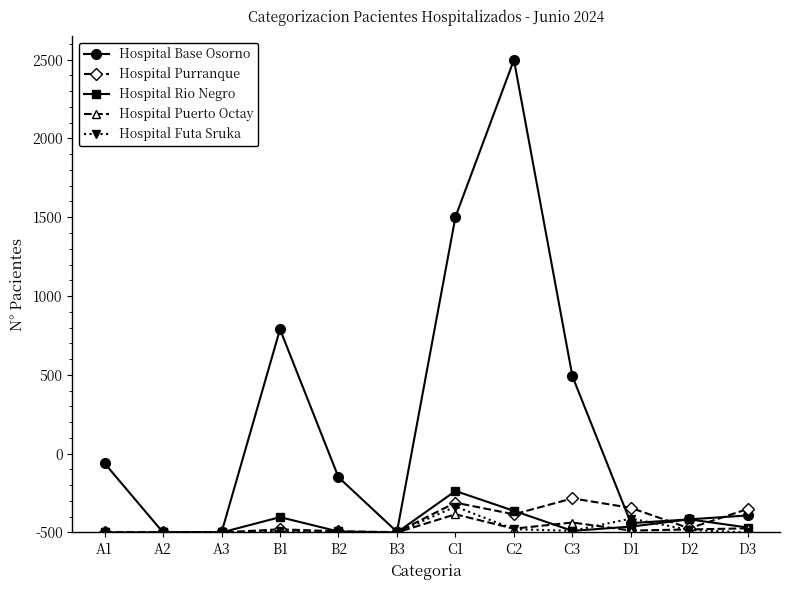

Between D2 and D3, which series saw the biggest shift?

Hospital Purranque